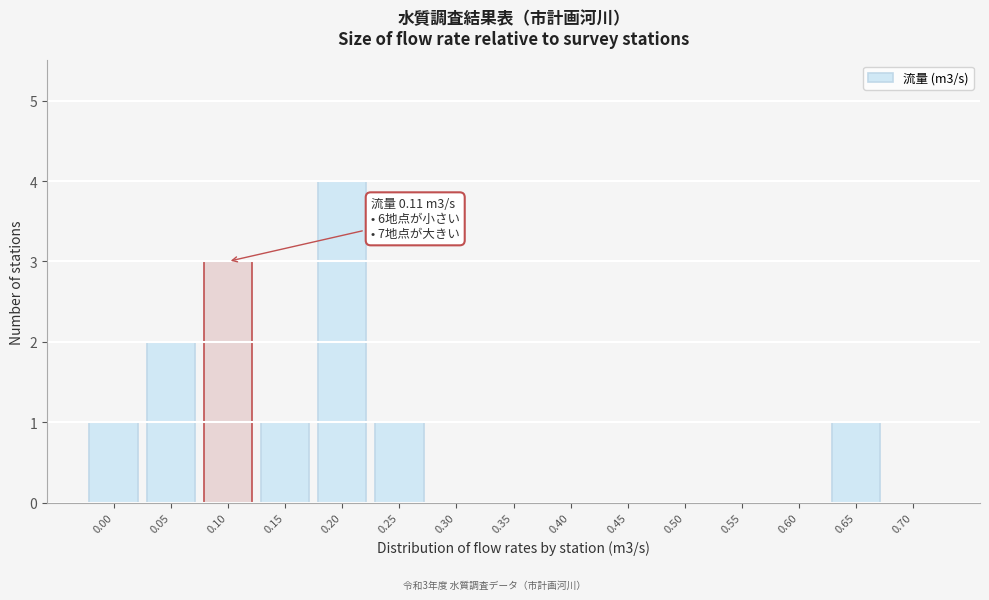

What is the change in value from 0.35 to 0.65?

+1